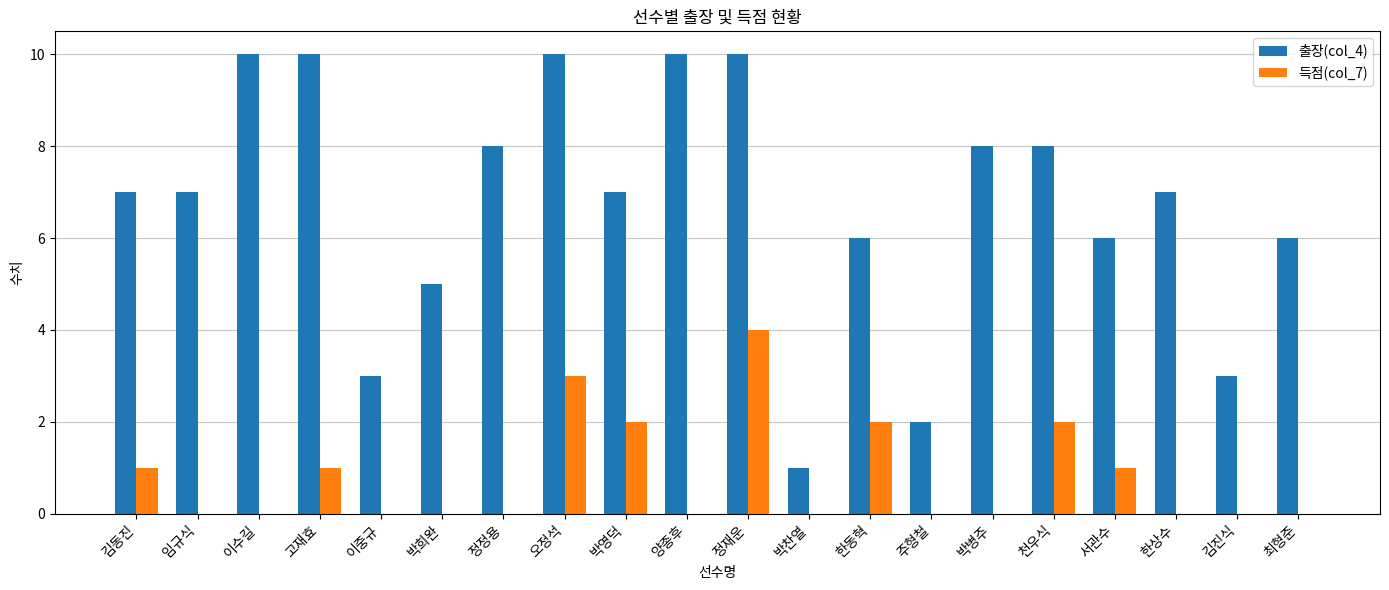

At which category is the sum across all series the highest?

정재운